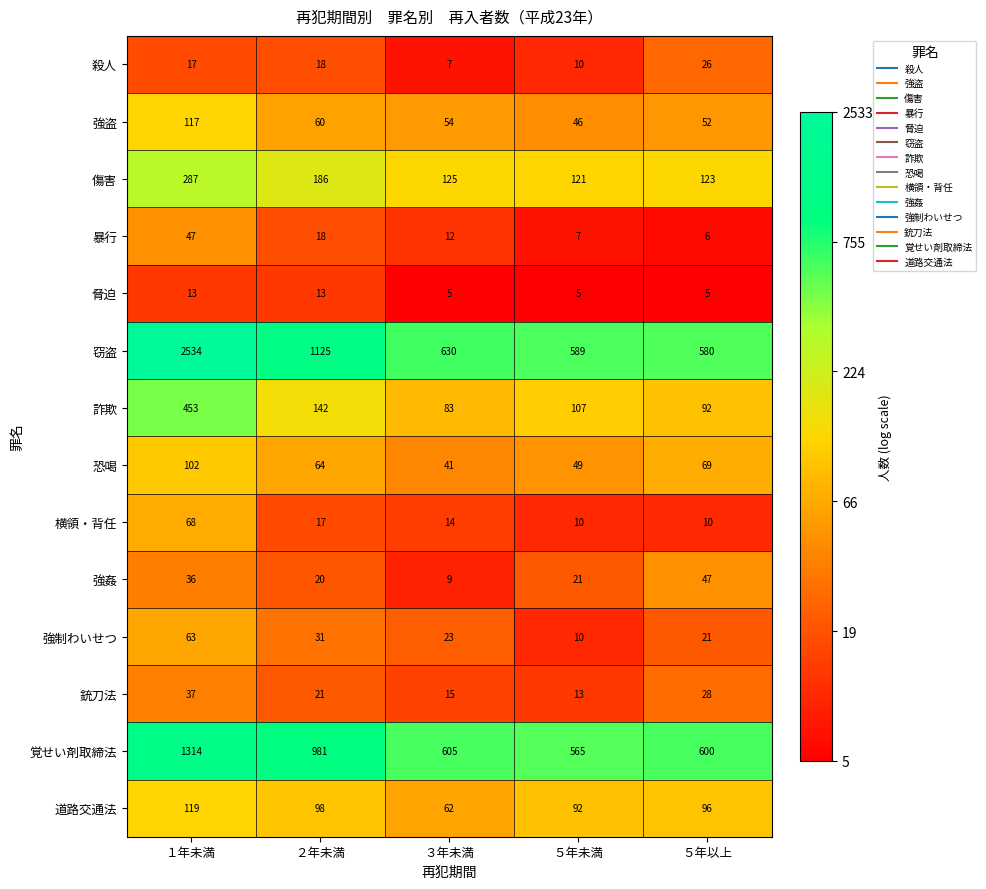

Which label corresponds to the largest value in the chart?

１年未満